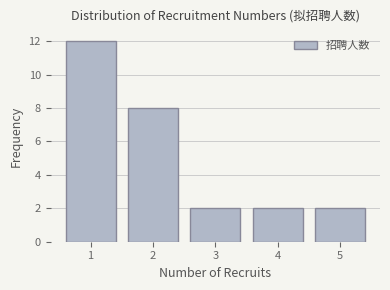

Reading left to right, extract all data points from this chart.

1=12	2=8	3=2	4=2	5=2